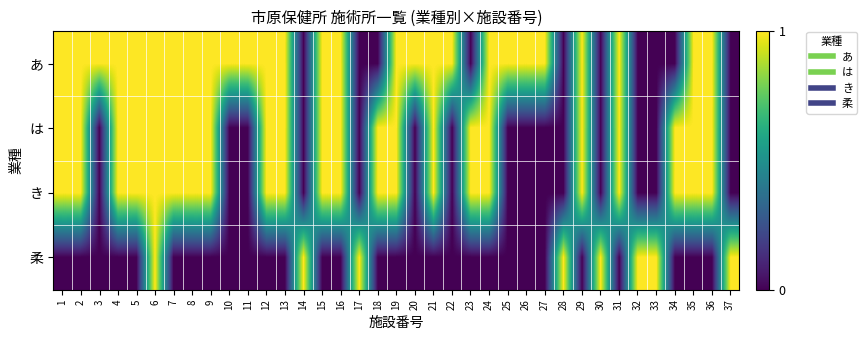

Rank the series by their maximum value, from highest to lowest.

あ, は, き, 柔